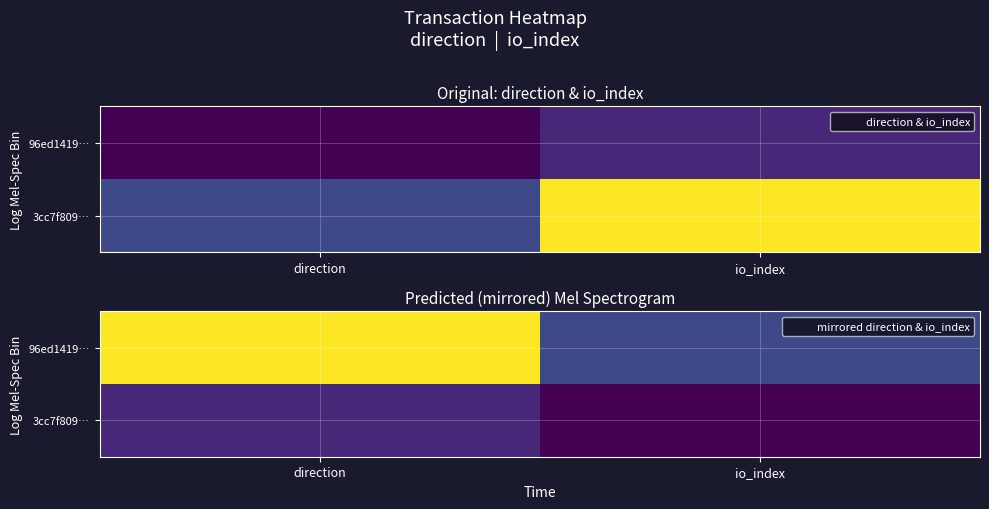

At how many categories does at least one series exceed 2?

1